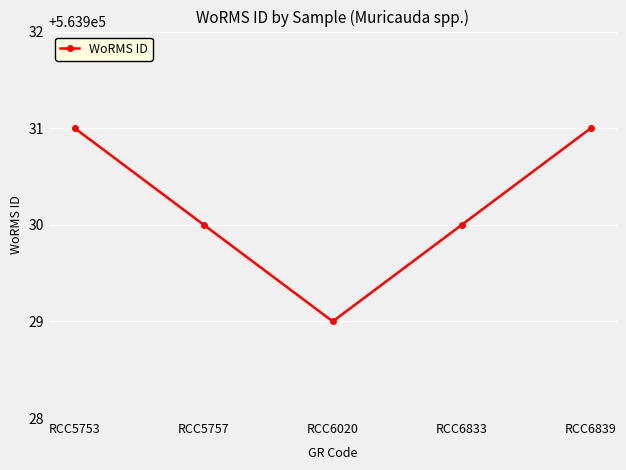

How many lines are shown in the chart?

1